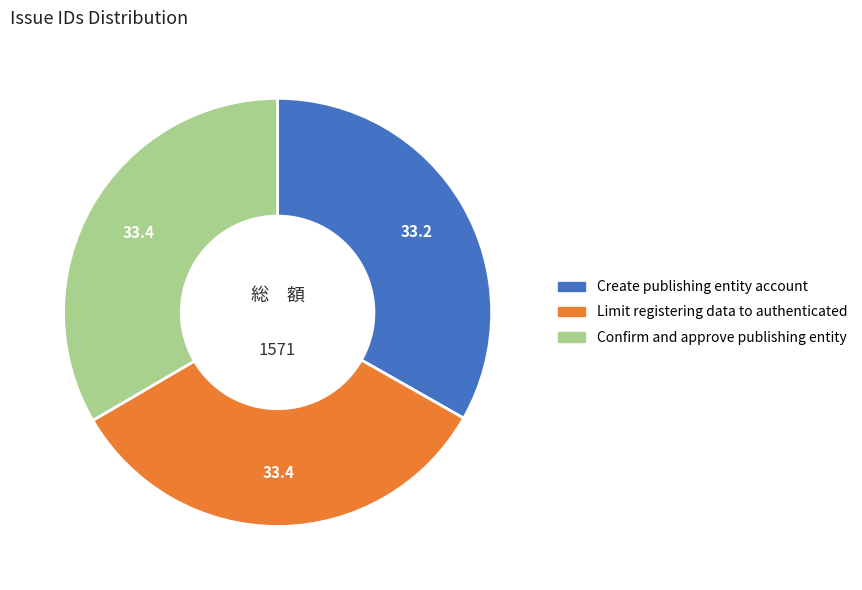

What is the ratio of the value at Create publishing entity account to the value at Confirm and approve publishing entity?

1.0